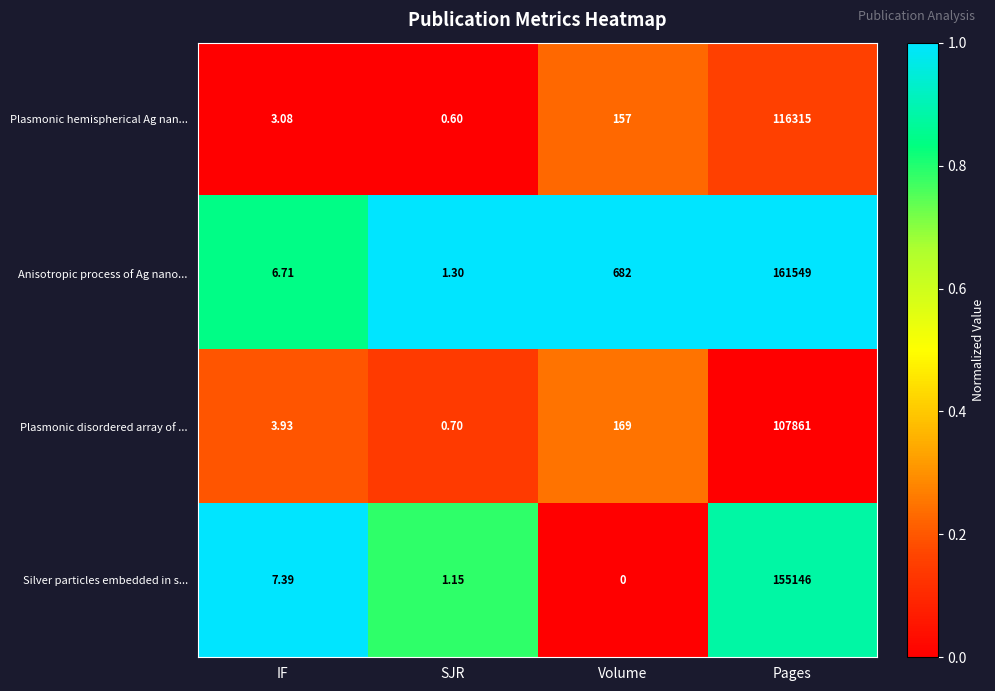

Which series has the largest total across all categories?

Anisotropic process of Ag nano...